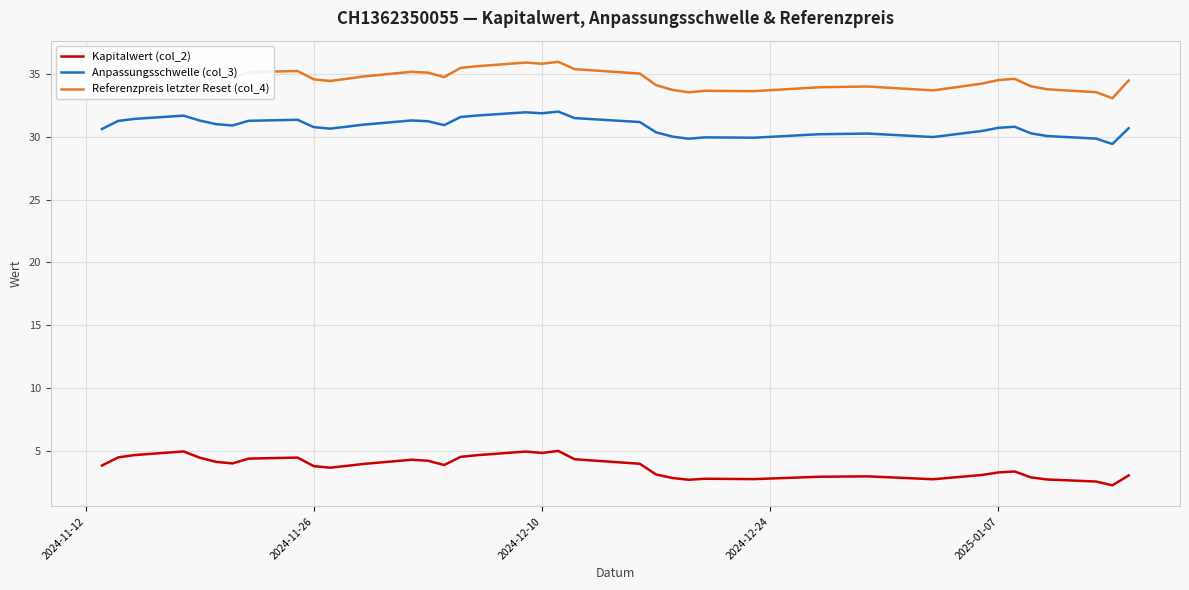

True or false: Anpassungsschwelle (col_3) and Kapitalwert (col_2) intersect in this chart.

False